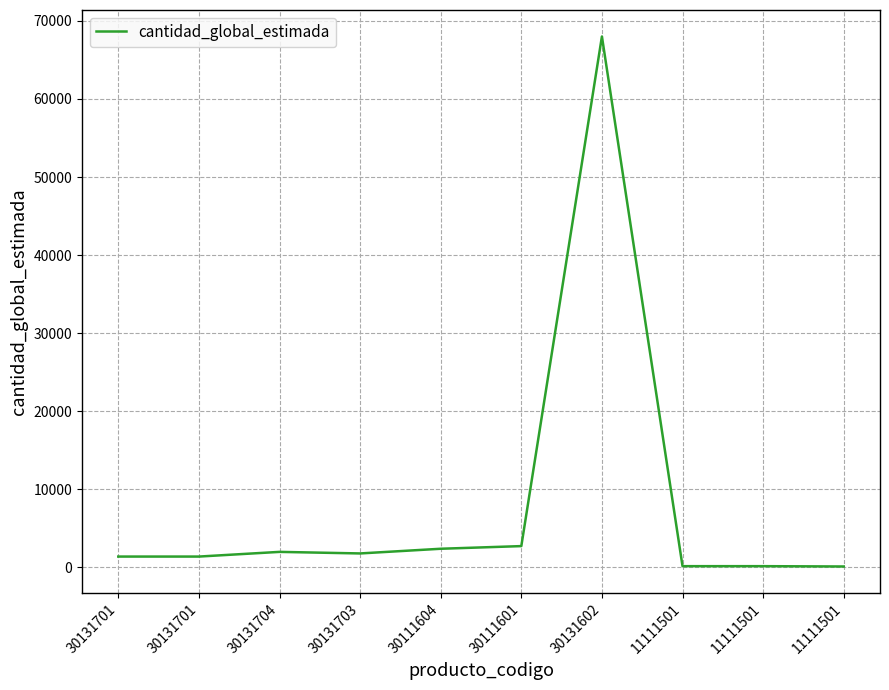

How many distinct data groups are displayed?

1